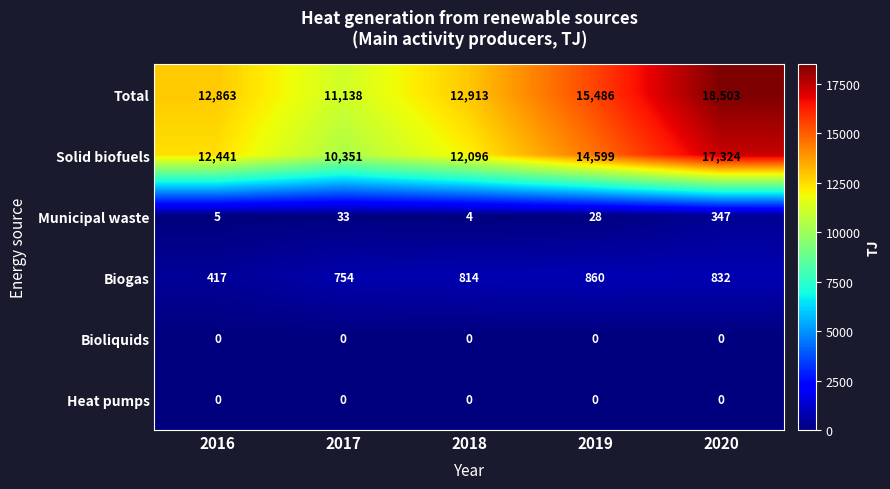

What is the greatest value displayed?

18503